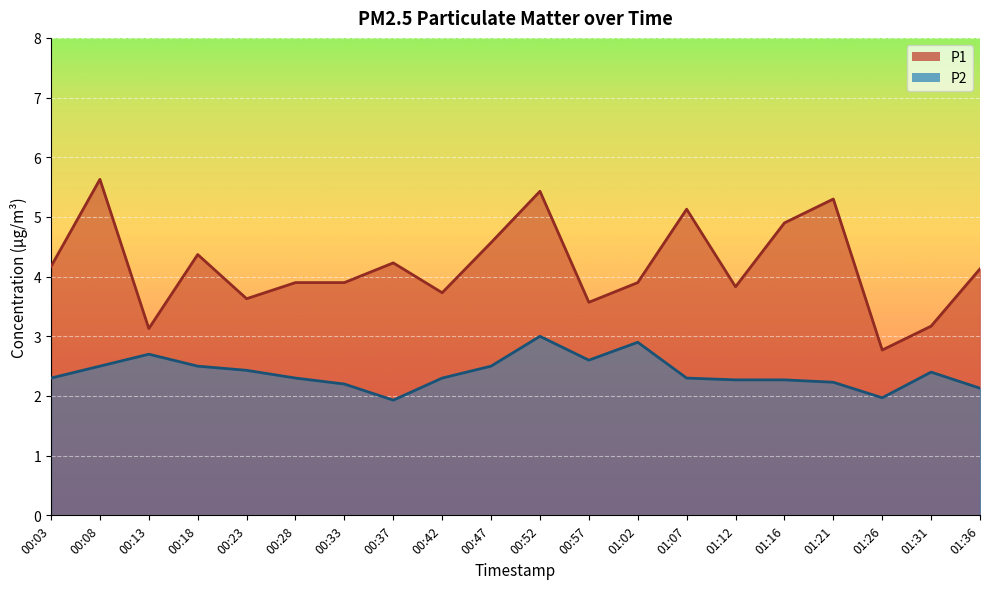

The P2 series shows 0.8 at 00:18. True or false?

False